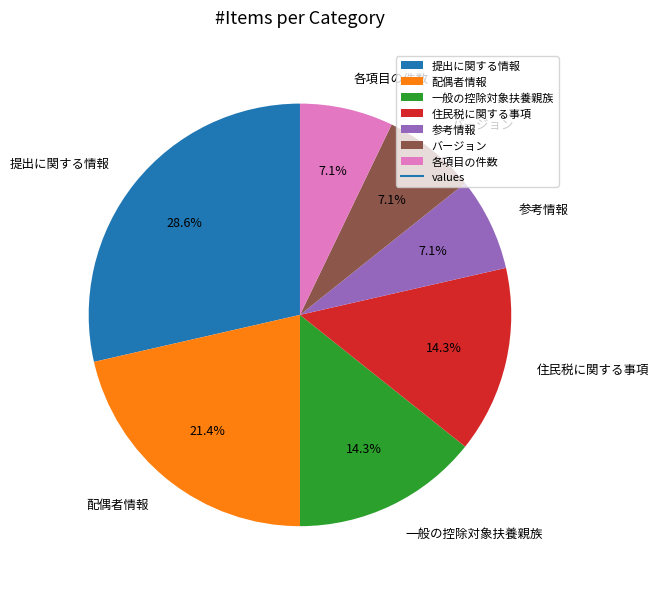

Which category has the biggest portion of the pie?

提出に関する情報